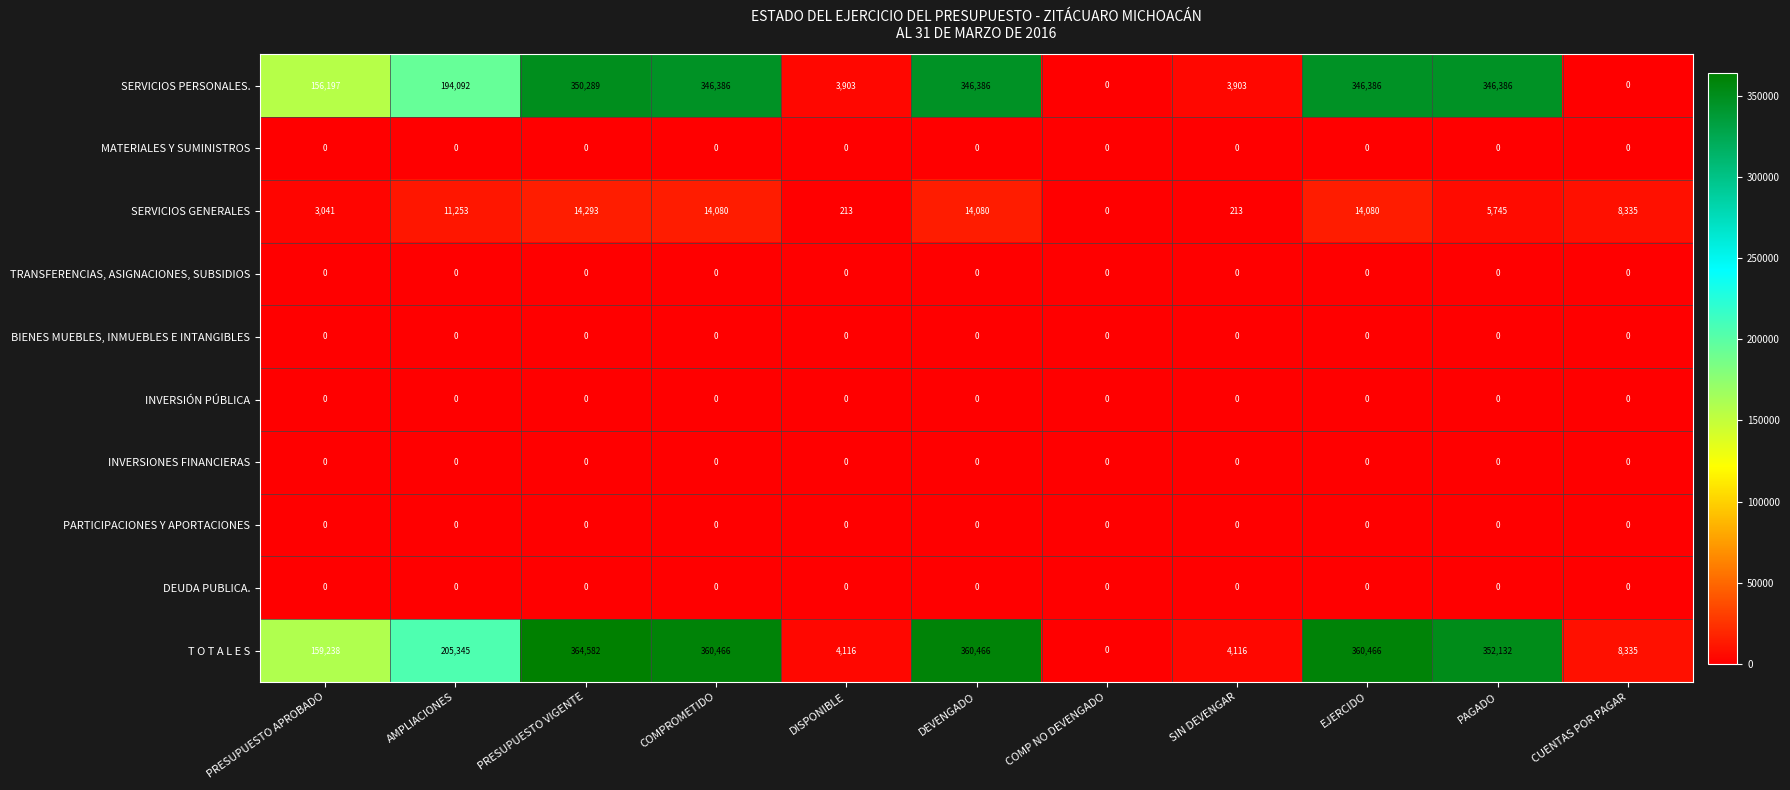

At how many categories does at least one series exceed 227862?

5